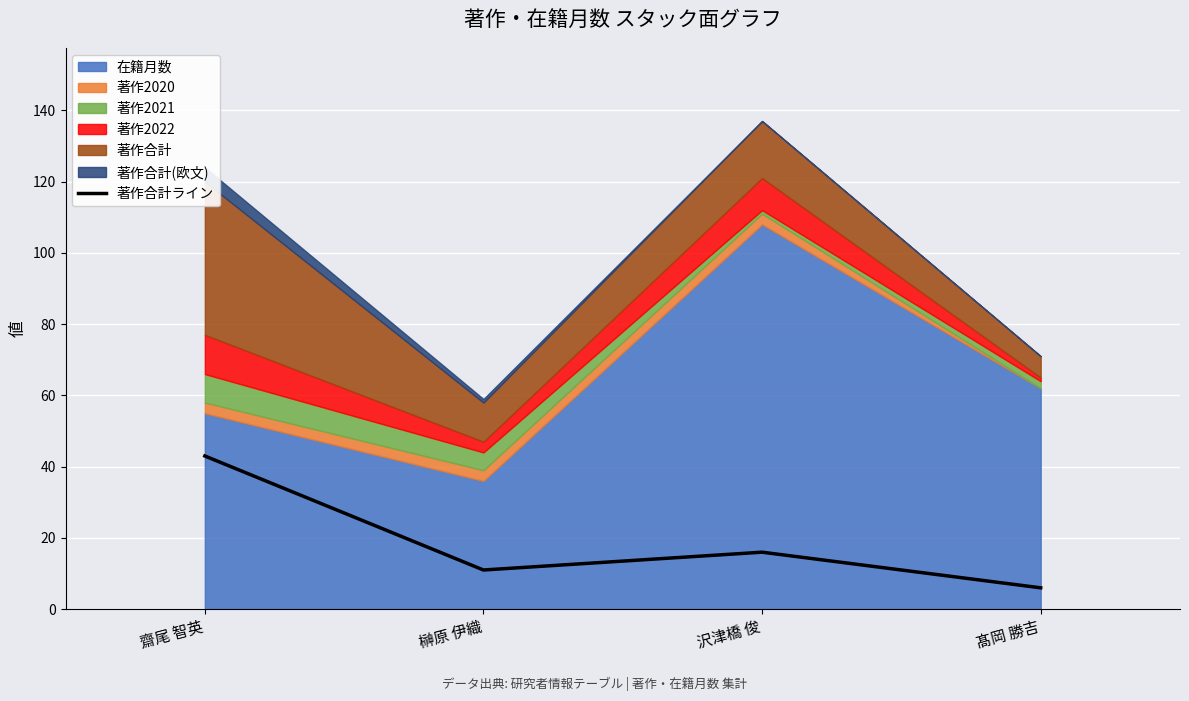

Count the values in the range 11 to 43.

3